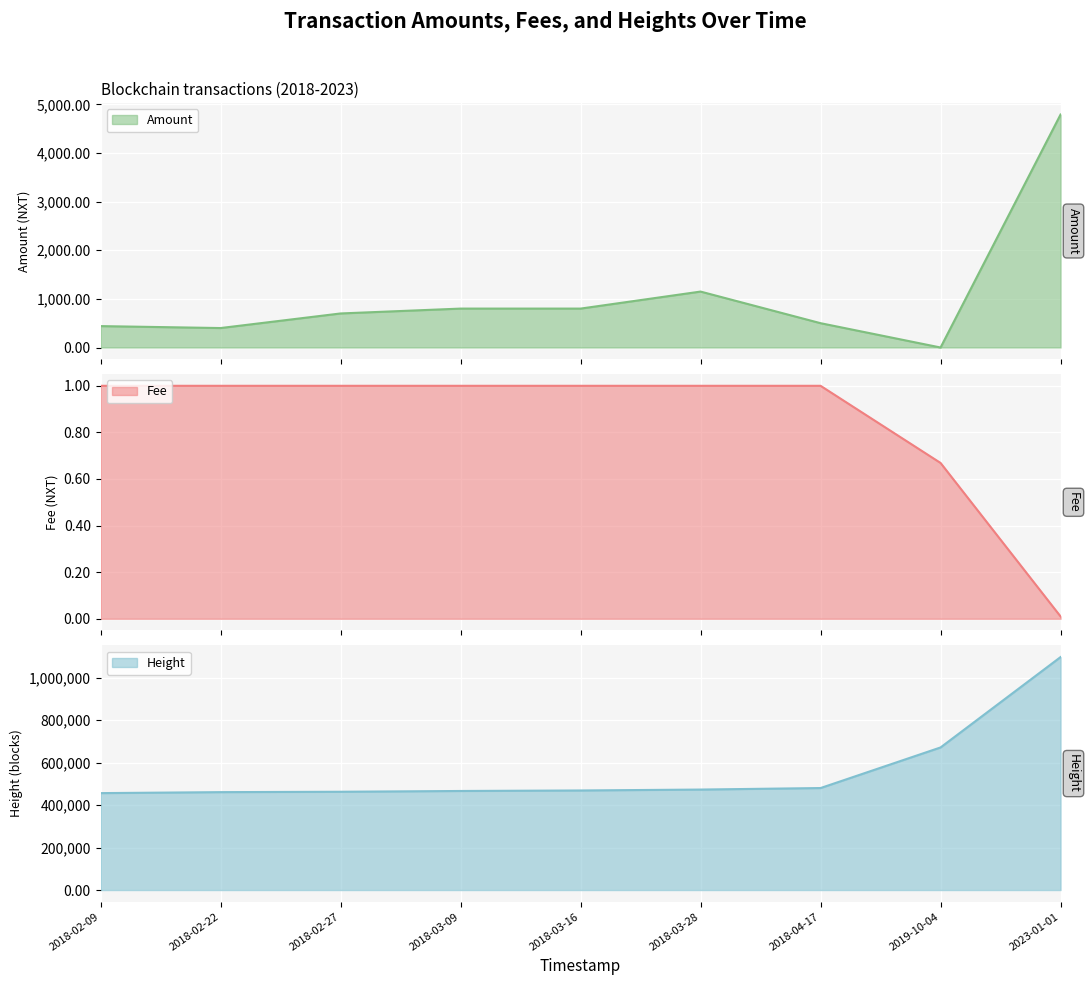

Which series has the largest total across all categories?

Height